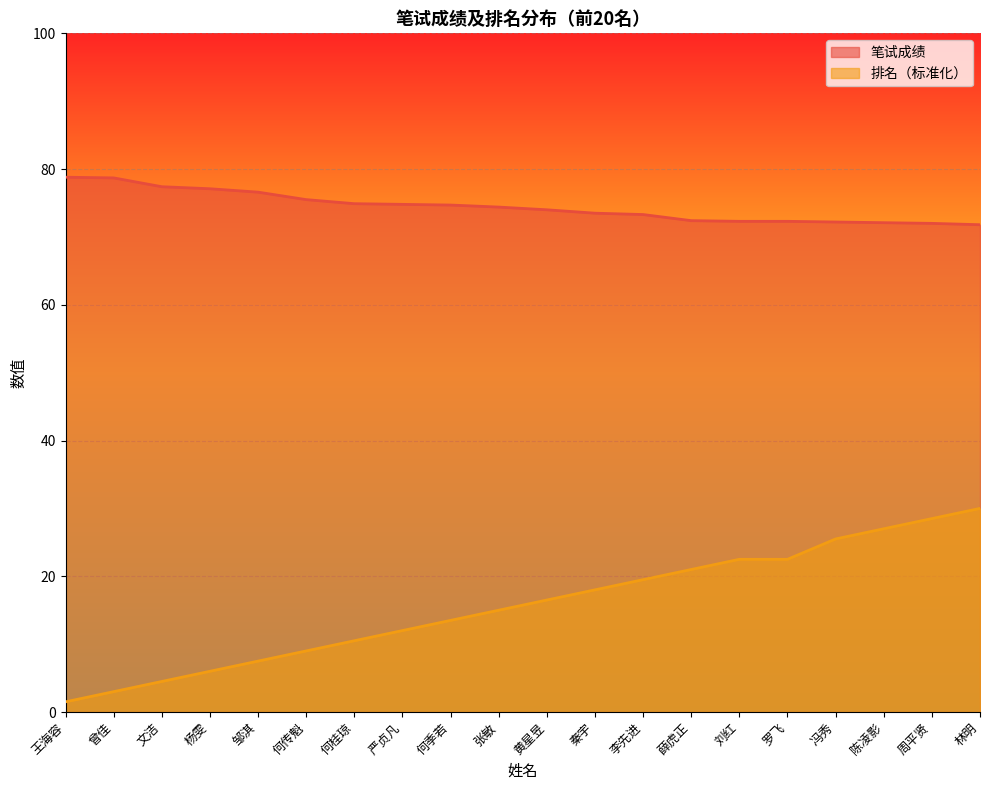

What is the sum of the 排名 values at 何桂琼 and 邹淇?

18.0